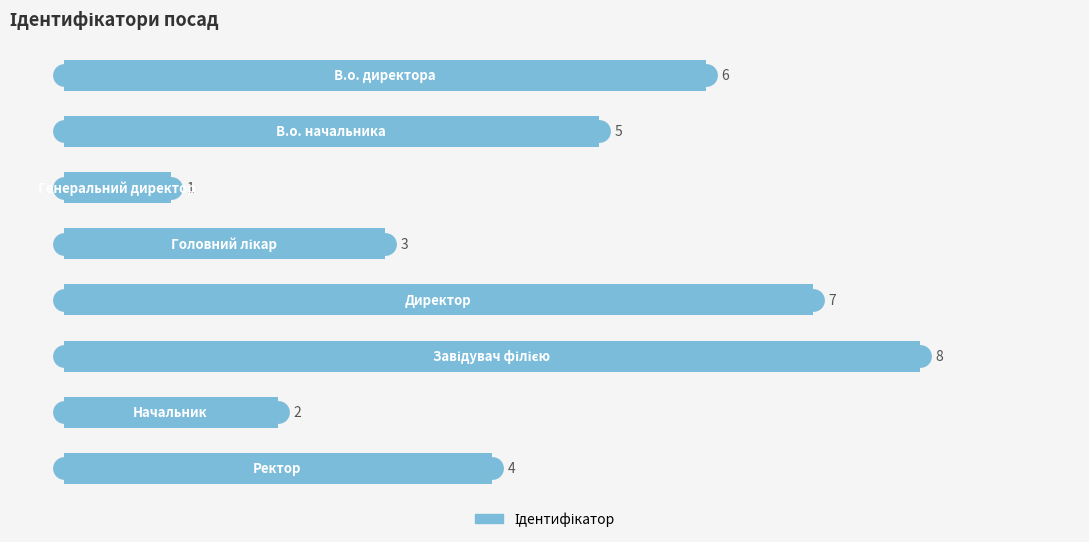

What is the value of the 1st bar from the top?

6